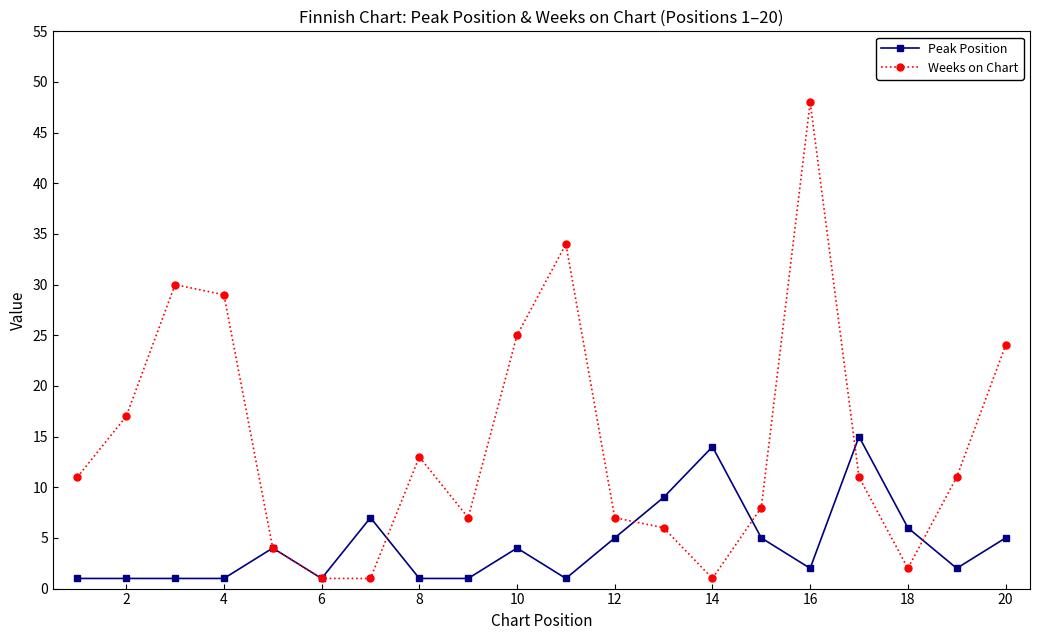

True or false: Peak Position has more than 0 interior local peaks.

True